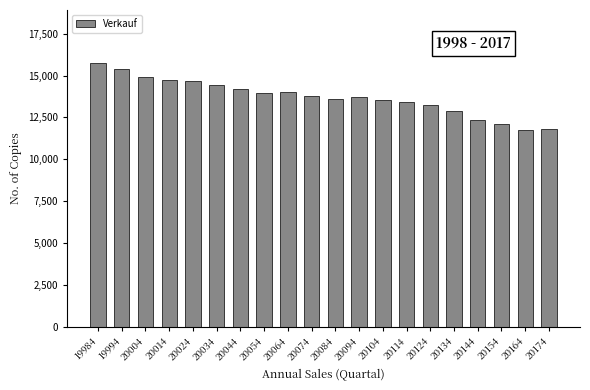

What is the value of the 10th bar from the left?

13794